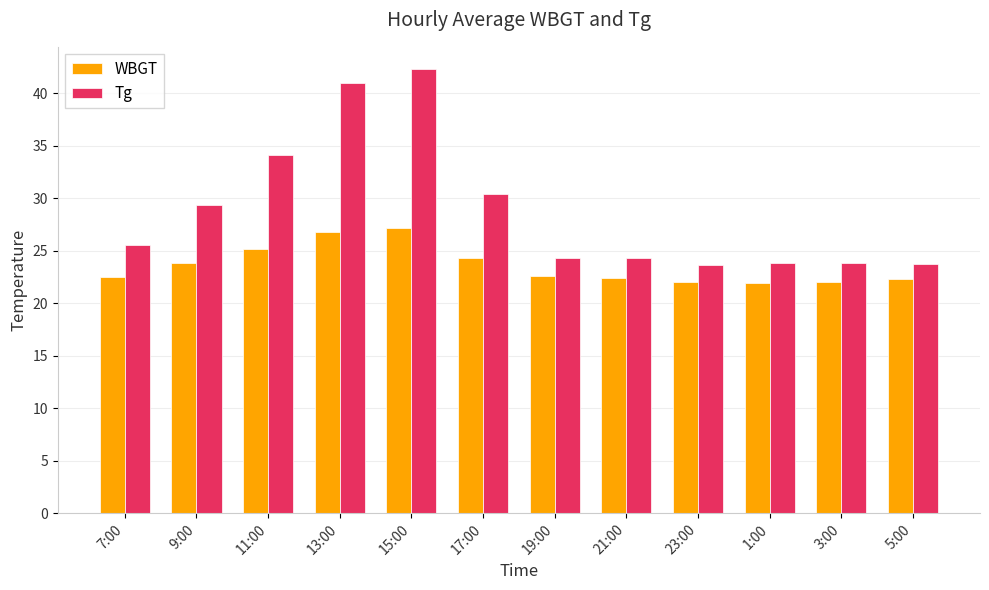

What is the average value of the WBGT series?

23.6